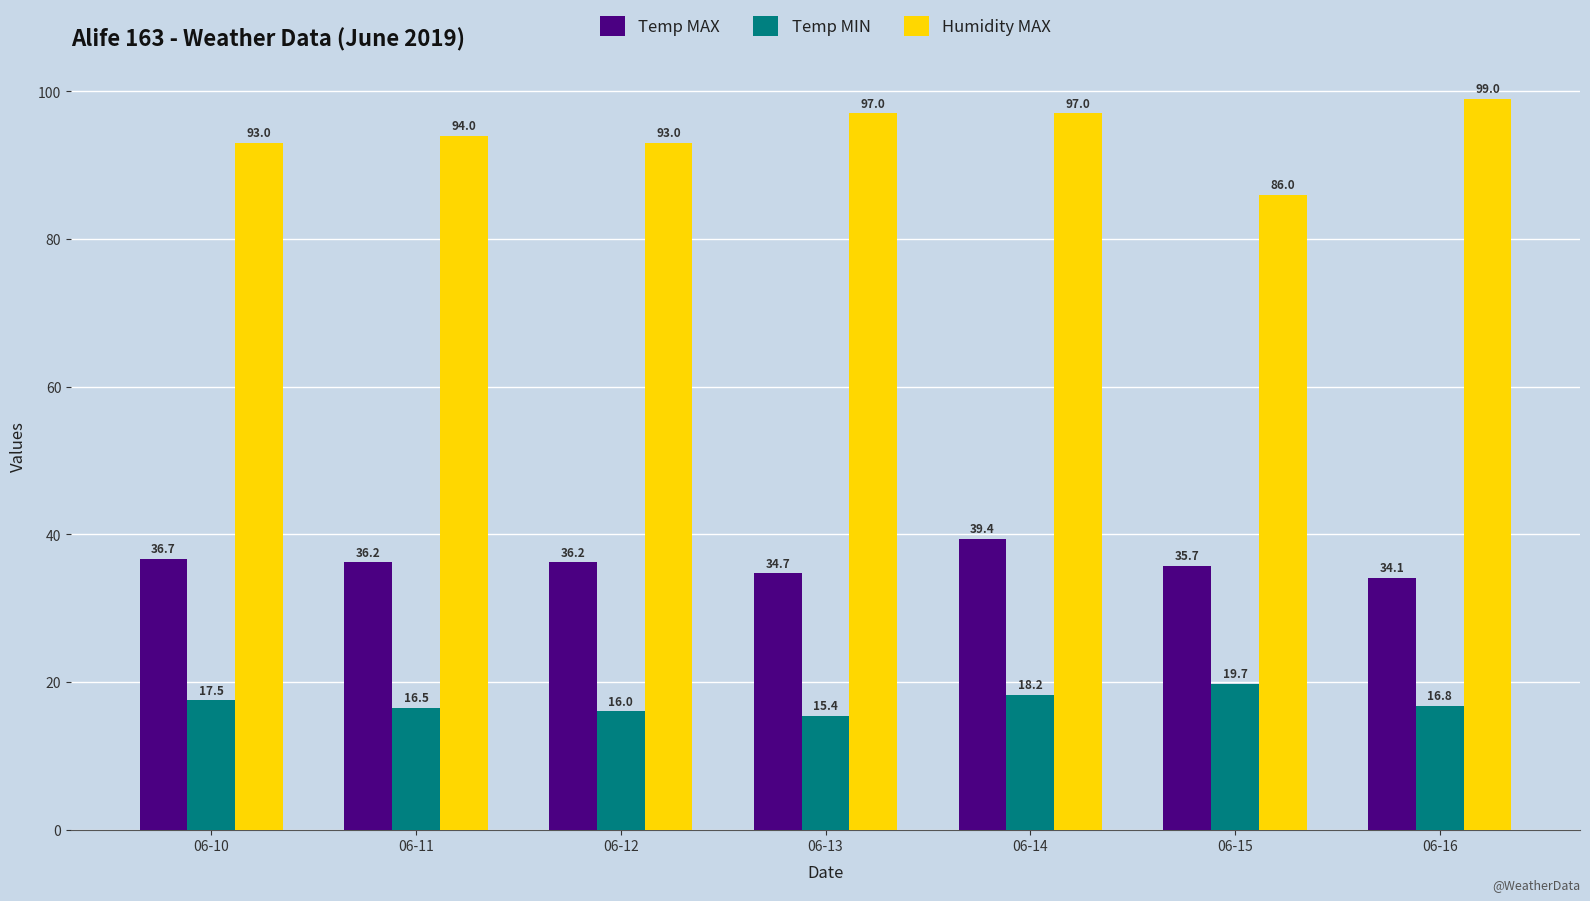

How many data points does each series have?

7